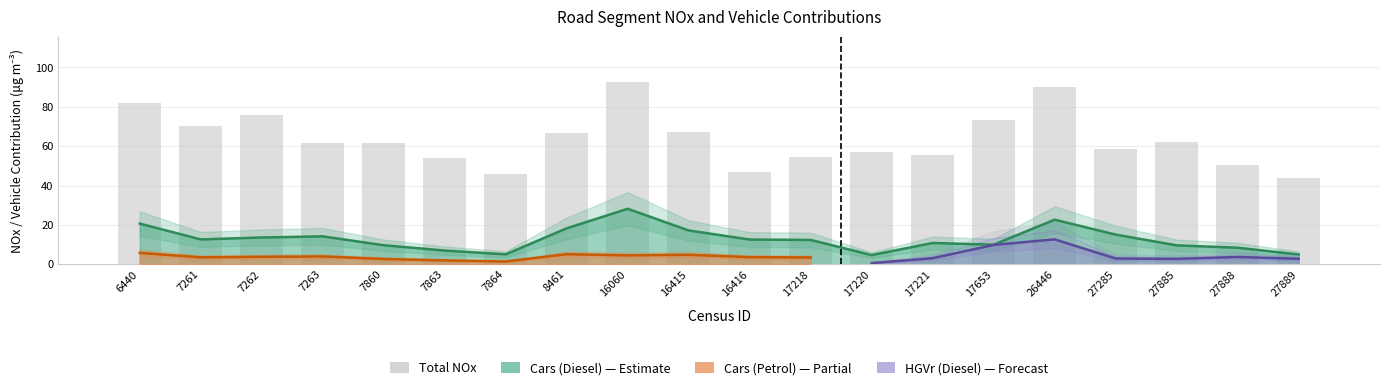

What is the average value?

63.4